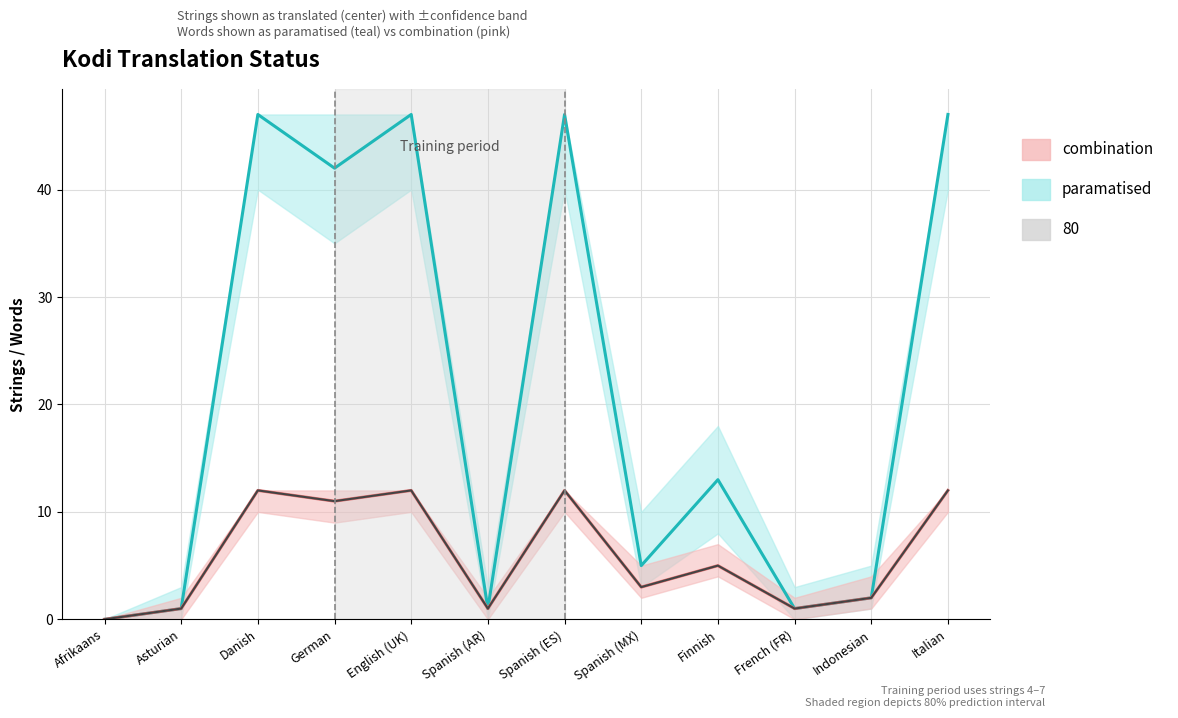

Is it true that translated_percent equals 2 at Asturian?

False